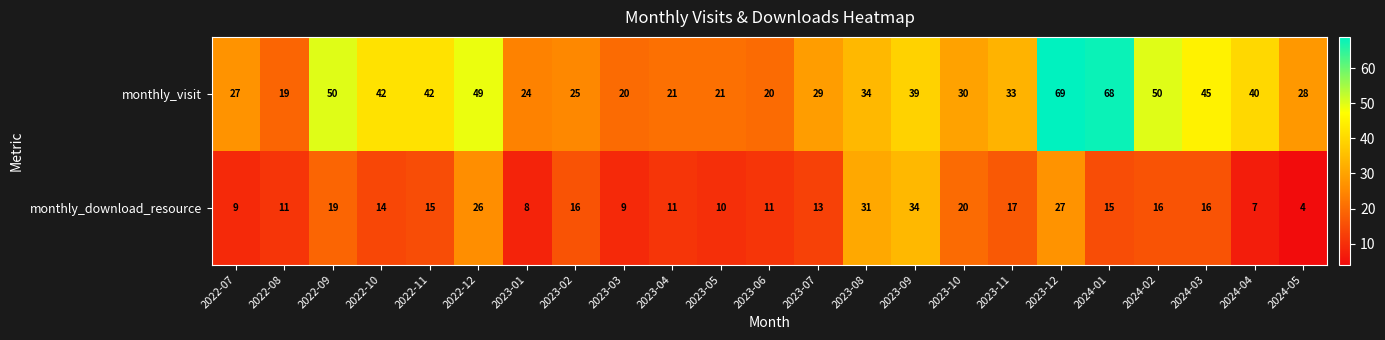

At which category is the sum across all series the highest?

2023-12